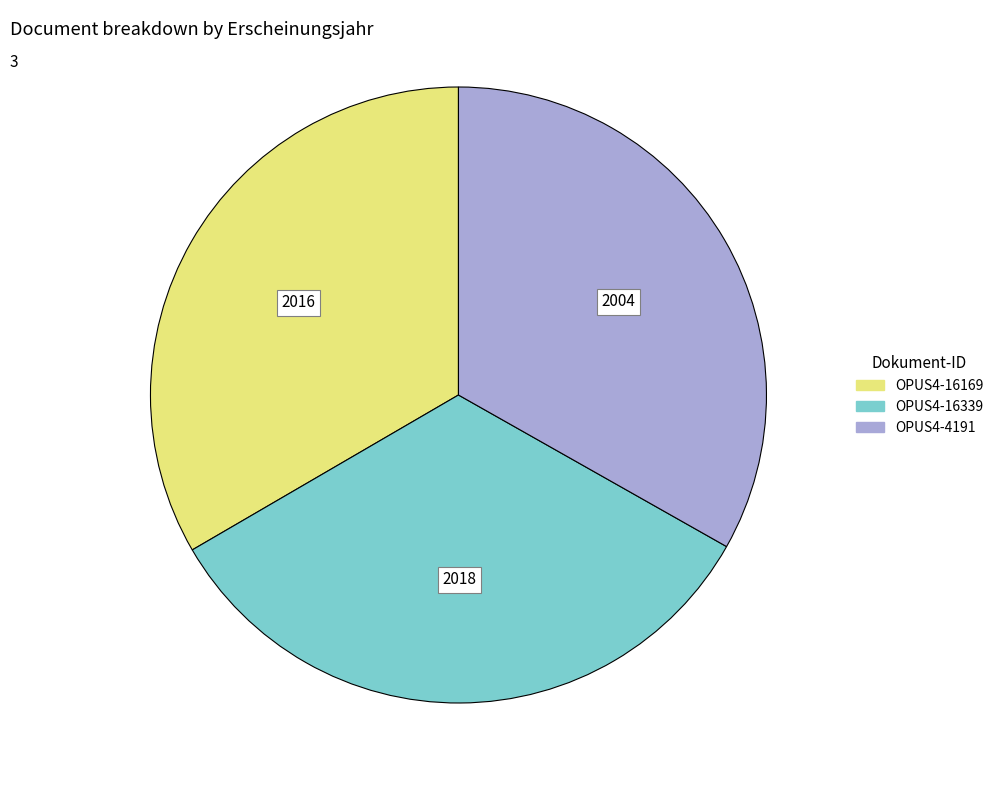

Is there any slice that represents more than half of the pie?

No